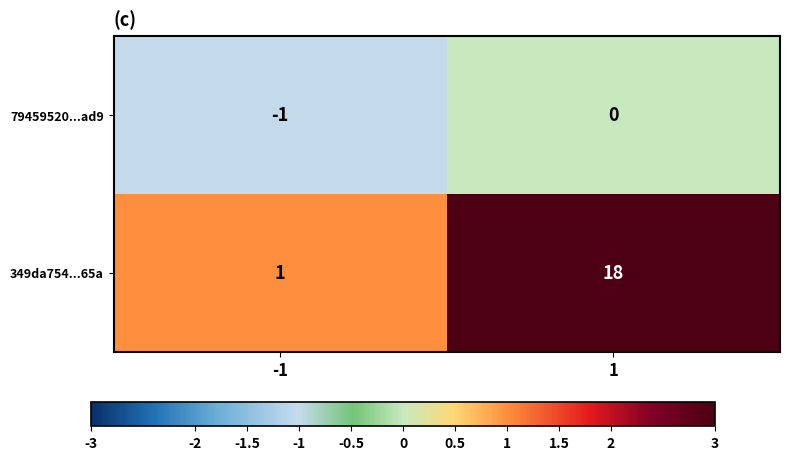

What is the maximum value shown in the chart?

18